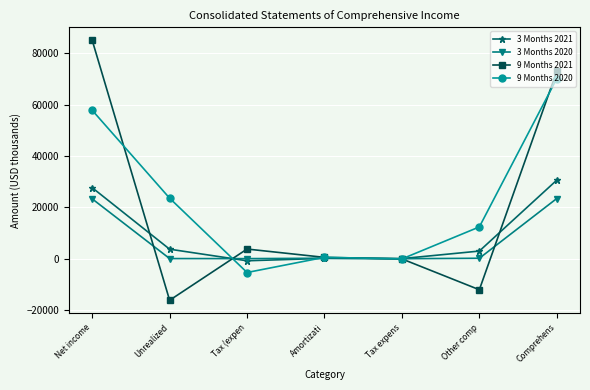

What position from the right is Other comp?

2